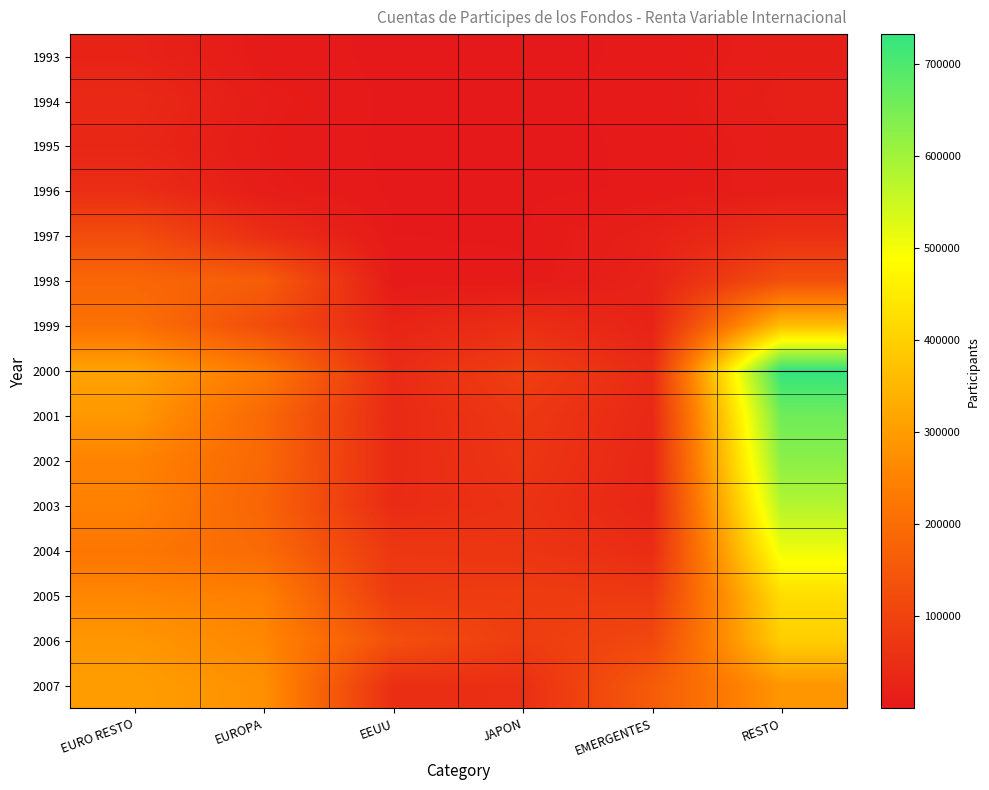

What is the difference between the highest and lowest values at EURO RESTO?

289192